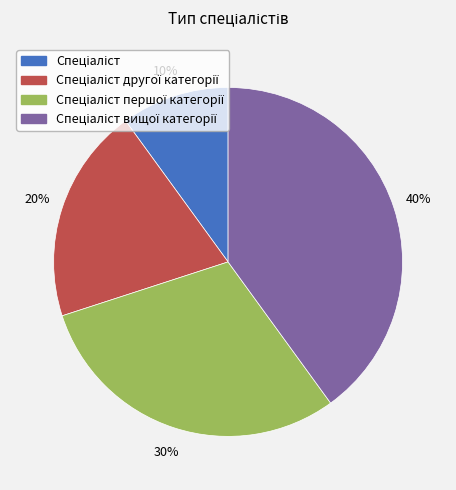

Is there a majority slice in this chart?

No